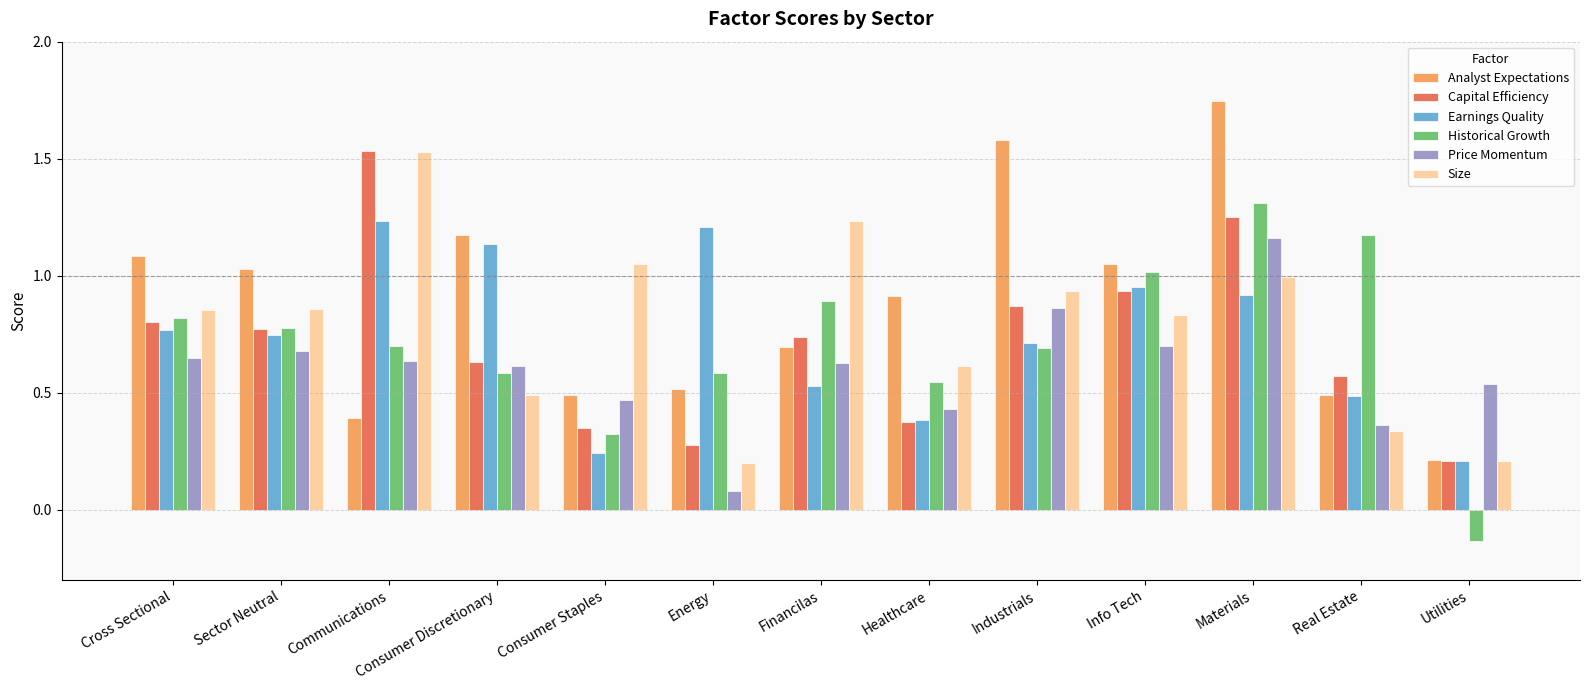

Which label corresponds to the smallest value in the chart?

Utilities